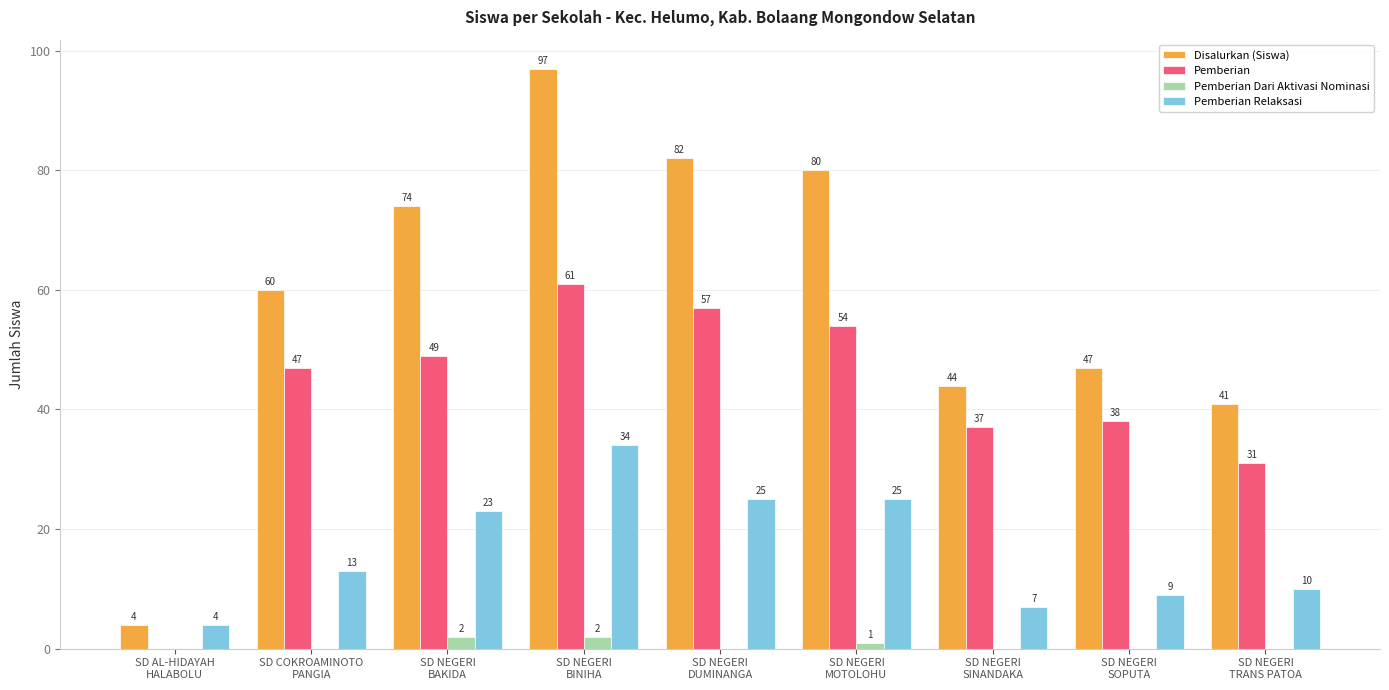

How many Pemberian Dari Aktivasi Nominasi values are between 0 and 1?

7